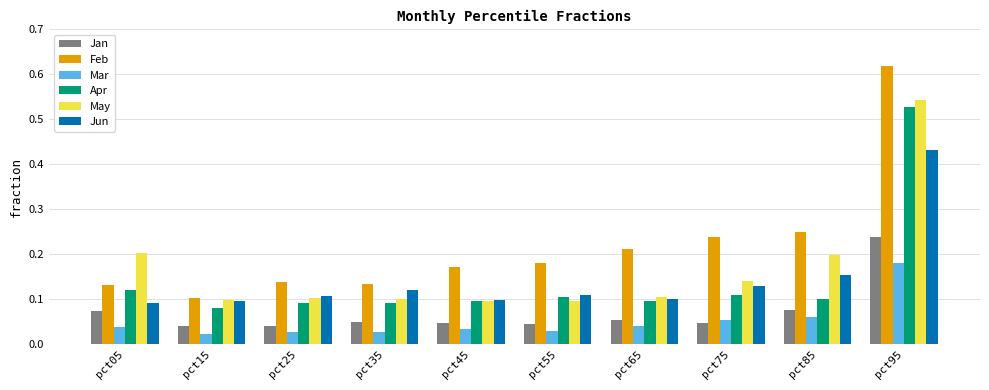

The Feb series shows 0.1 at pct45. True or false?

False